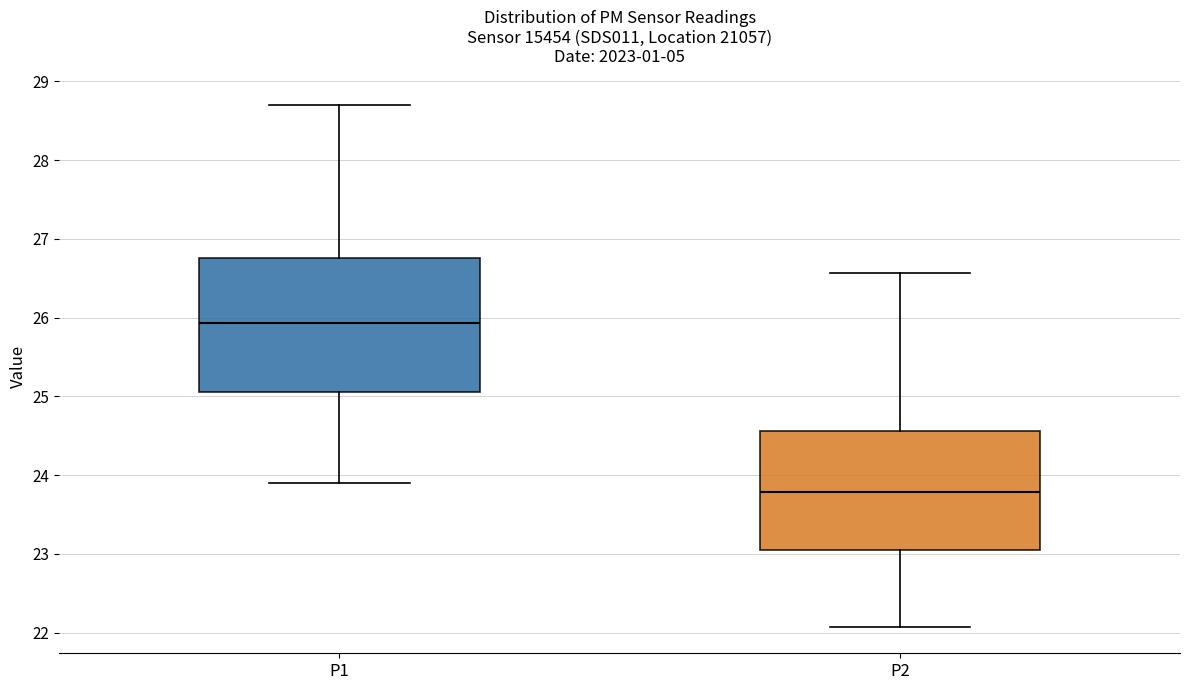

Reading left to right, read every box against the y-axis: the position of its median line, the range the box covers, and the ends of its whiskers. The values are not printed on the chart, so give them approximately, as read against the axis.

P1: median 25.9, box 25.1 to 26.8, whiskers 23.9 to 28.7
P2: median 23.8, box 23.1 to 24.6, whiskers 22.1 to 26.6